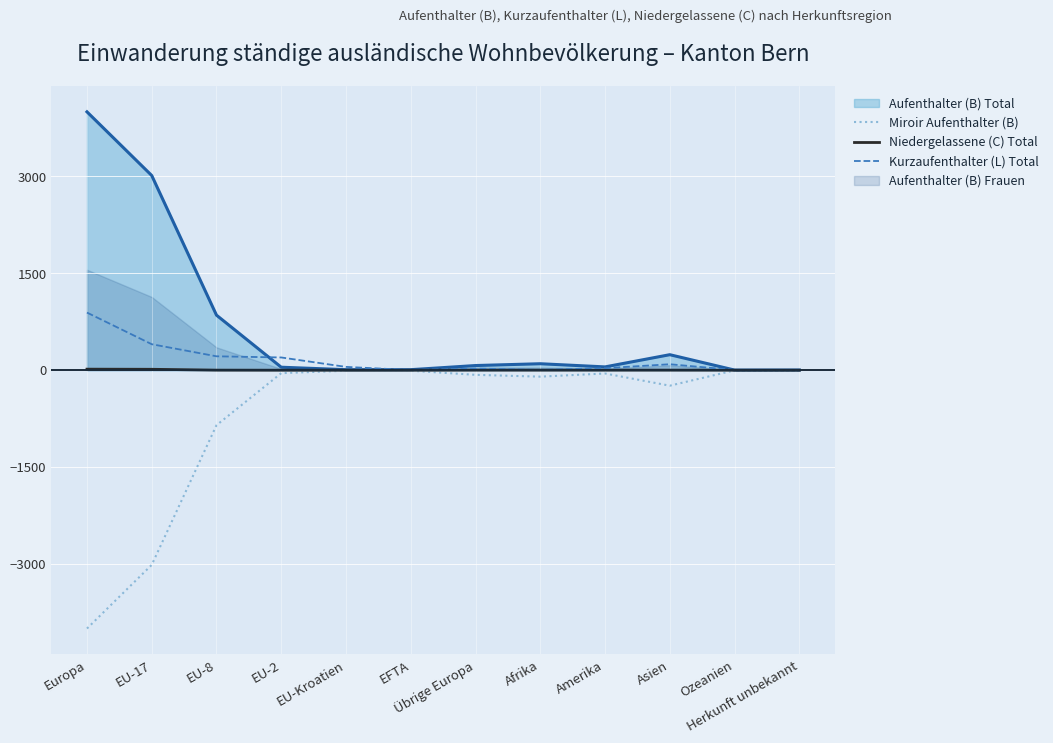

Is the value of Aufenthalter (B) Total at Ozeanien greater than the value of Miroir Aufenthalter (B) at EU-17?

Yes